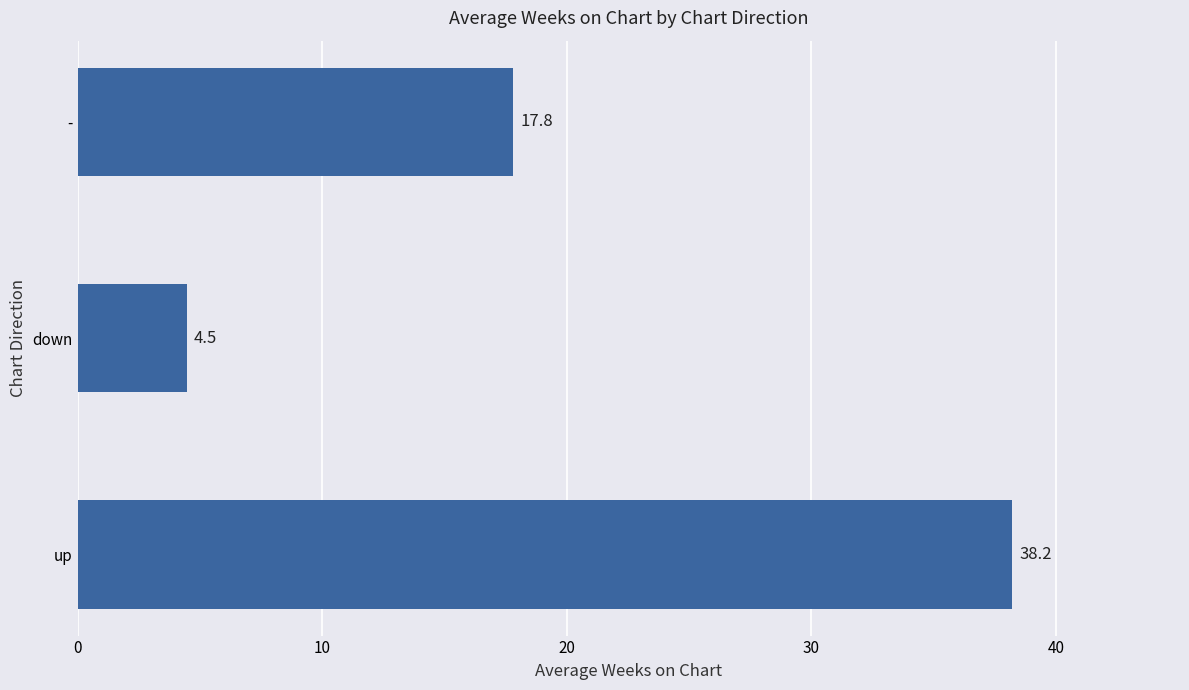

Where is the data nearest to the value 21?

-